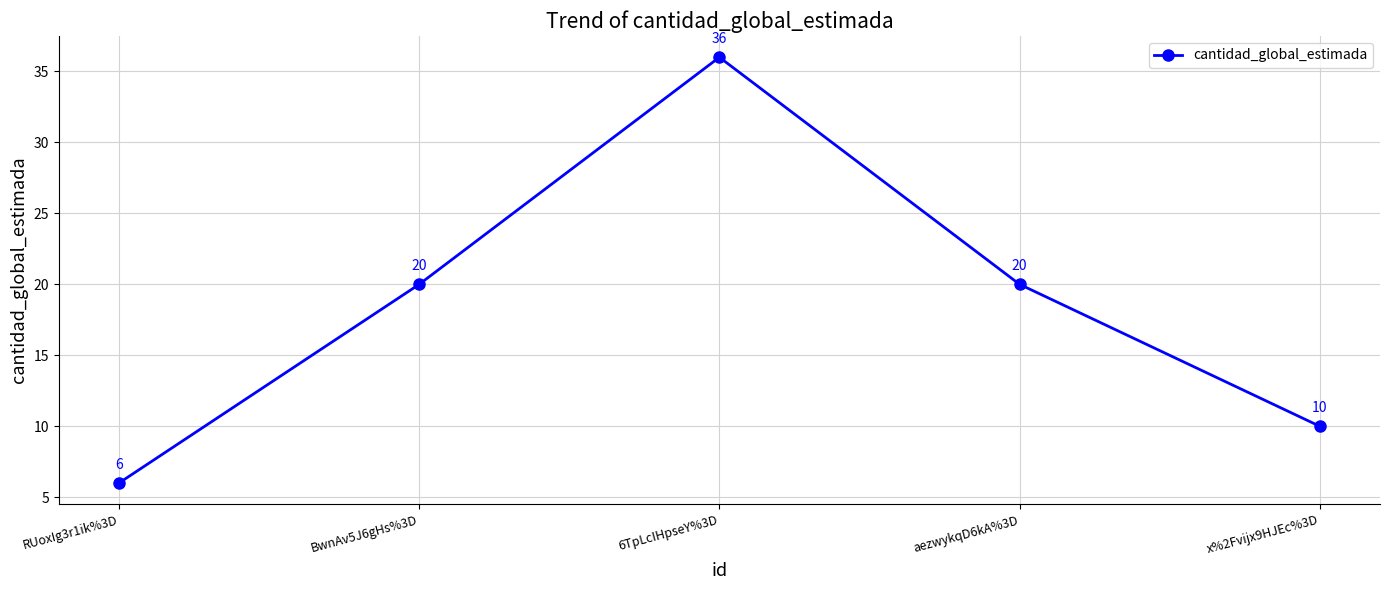

Which category has the lowest value across all series?

RUoxIg3r1ik%3D